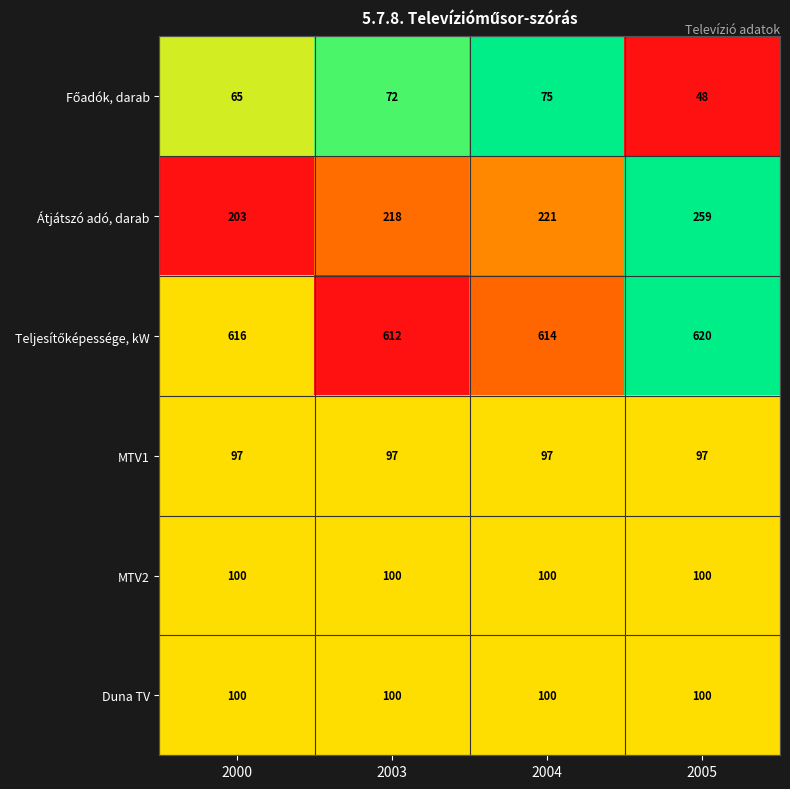

Is it true that MTV1 equals 147 at 2000?

False